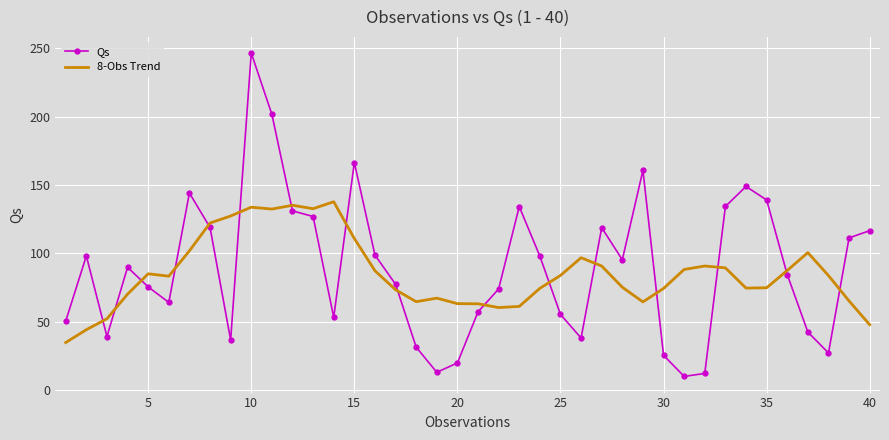

True or false: 8-Obs Trend and Qs cross at least once.

True